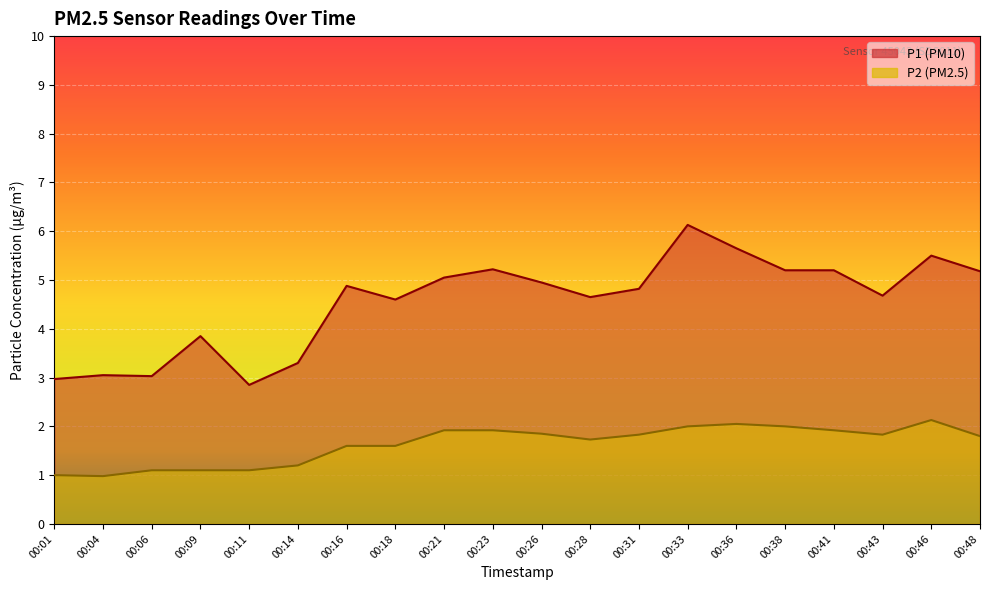

Reading right to left, what are all the values shown in this chart?

P1: 00:48=5.2	00:46=5.5	00:43=4.7	00:41=5.2	00:38=5.2	00:36=5.7	00:33=6.1	00:31=4.8	00:28=4.7	00:26=5.0	00:23=5.2	00:21=5.0	00:18=4.6	00:16=4.9	00:14=3.3	00:11=2.9	00:09=3.9	00:06=3.0	00:04=3.0	00:01=3.0
P2: 00:48=1.8	00:46=2.1	00:43=1.8	00:41=1.9	00:38=2.0	00:36=2.0	00:33=2.0	00:31=1.8	00:28=1.7	00:26=1.9	00:23=1.9	00:21=1.9	00:18=1.6	00:16=1.6	00:14=1.2	00:11=1.1	00:09=1.1	00:06=1.1	00:04=1.0	00:01=1.0